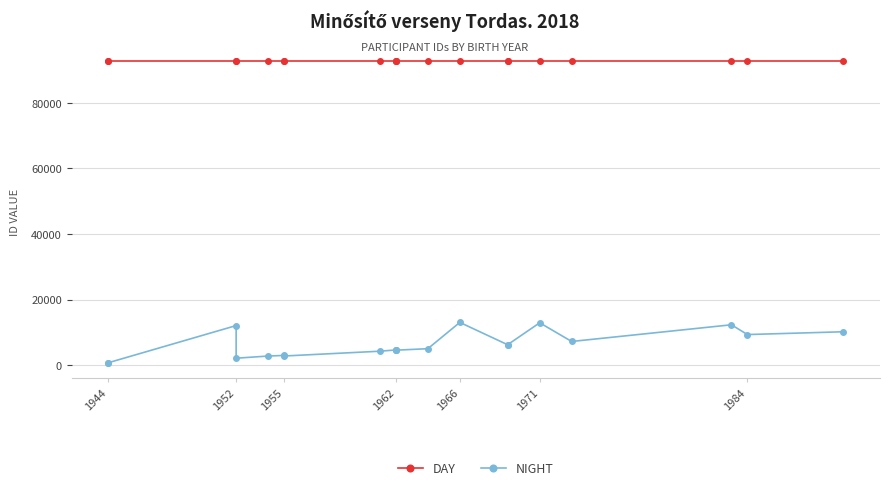

What is the spread (max minus min) of values at 1952?

80616